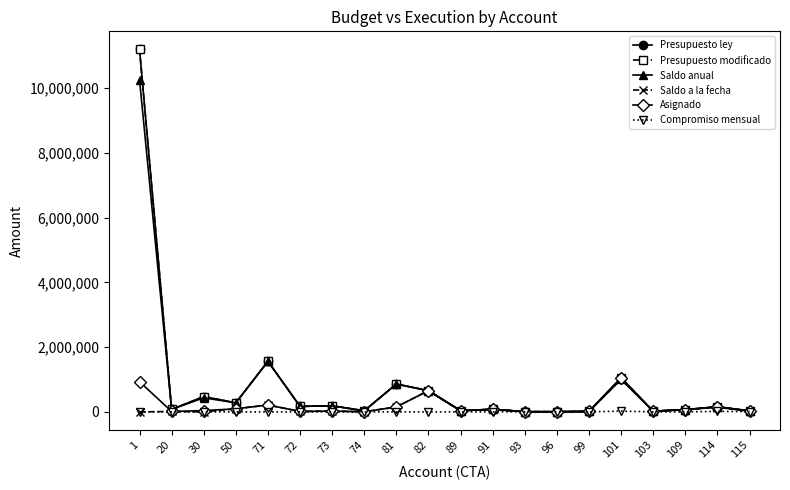

Between 89 and 81, which is larger?

81